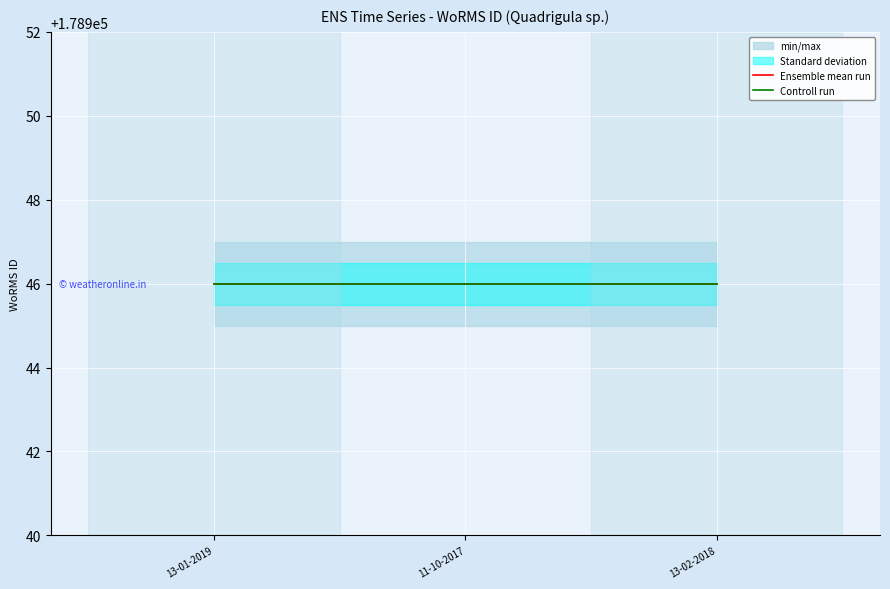

Reading right to left, what are all the values shown in this chart?

WoRMS ID: 13-02-2018=178946.0	11-10-2017=178946.0	13-01-2019=178946.0
min_max_upper: 13-02-2018=178947.0	11-10-2017=178947.0	13-01-2019=178947.0
min_max_lower: 13-02-2018=178945.0	11-10-2017=178945.0	13-01-2019=178945.0
std_upper: 13-02-2018=178946.5	11-10-2017=178946.5	13-01-2019=178946.5
std_lower: 13-02-2018=178945.5	11-10-2017=178945.5	13-01-2019=178945.5